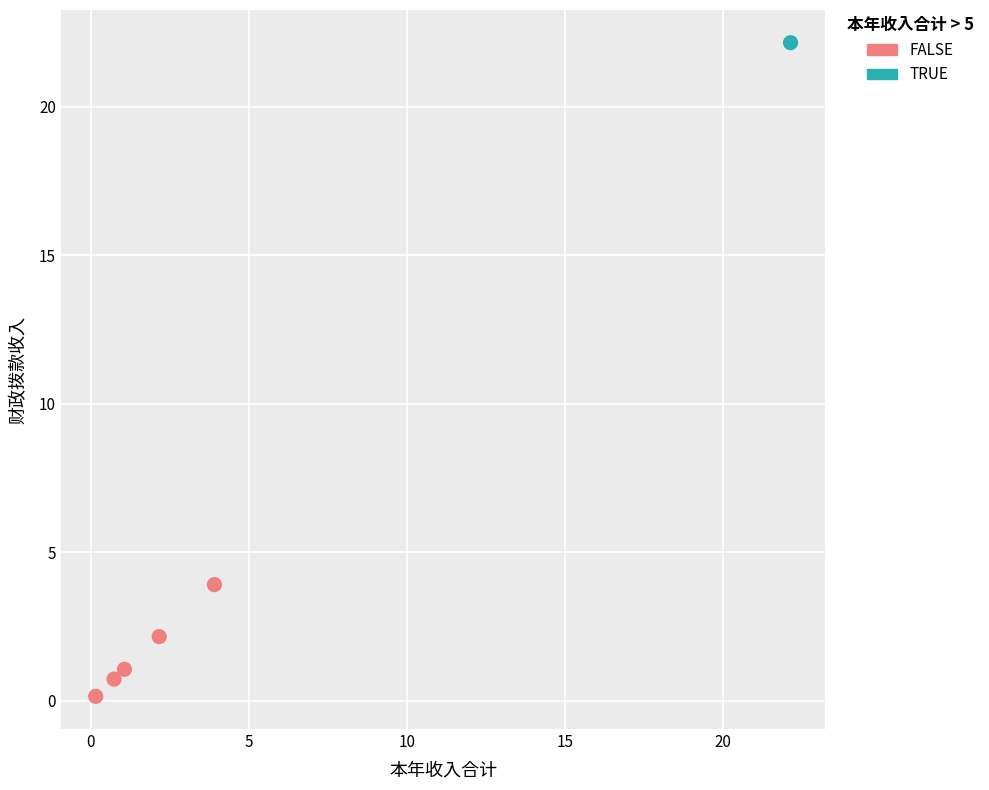

What are all the series names shown in the legend?

FALSE, TRUE